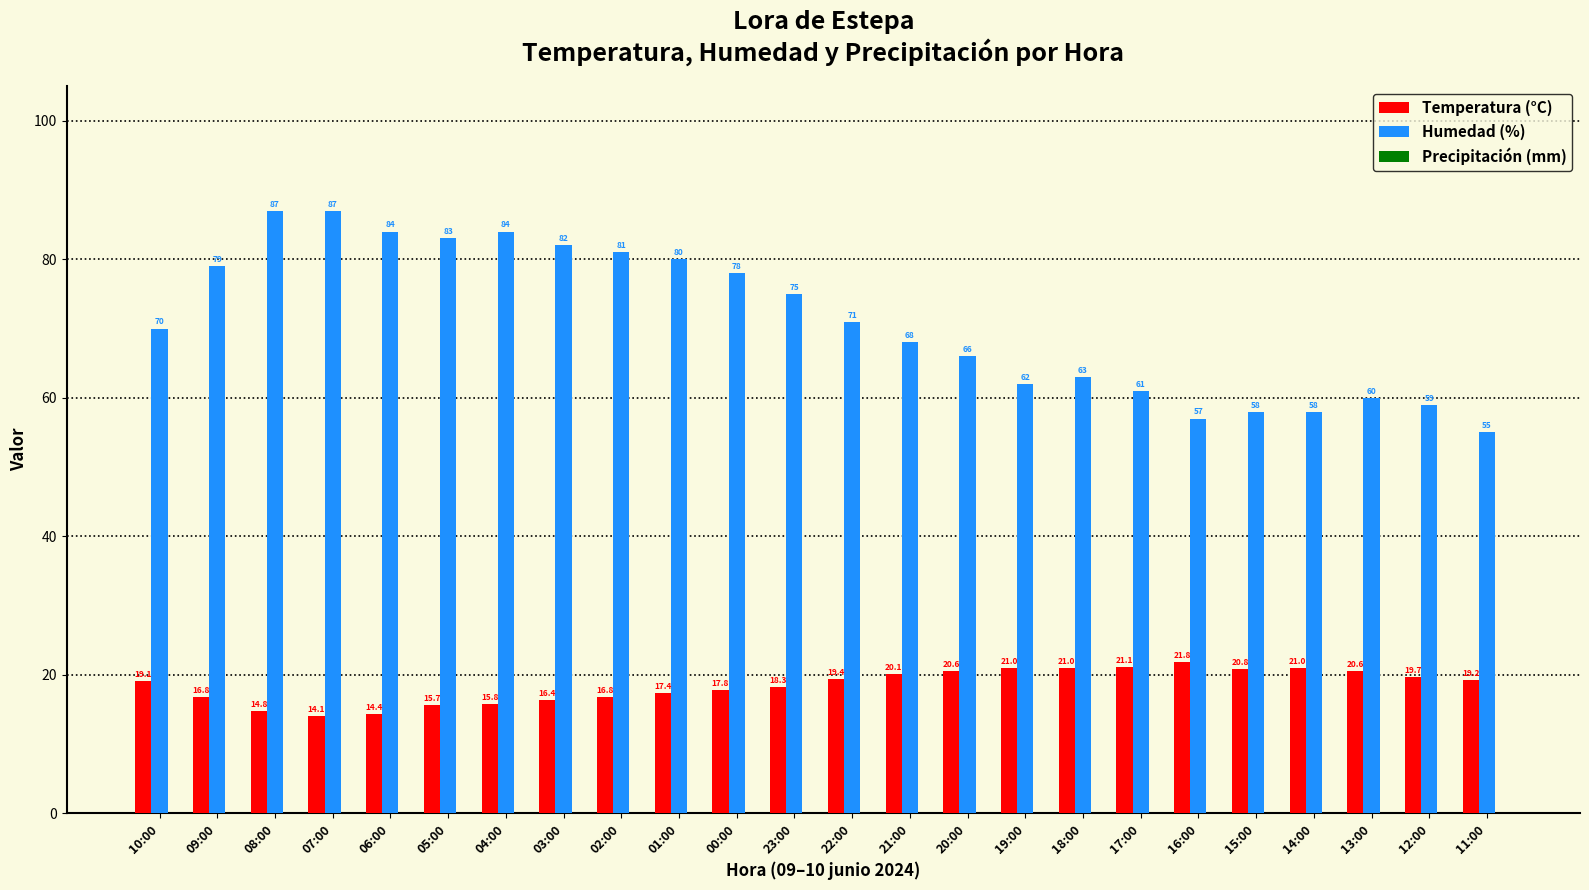

At which label is Humedad (%) closest to 71?

22:00